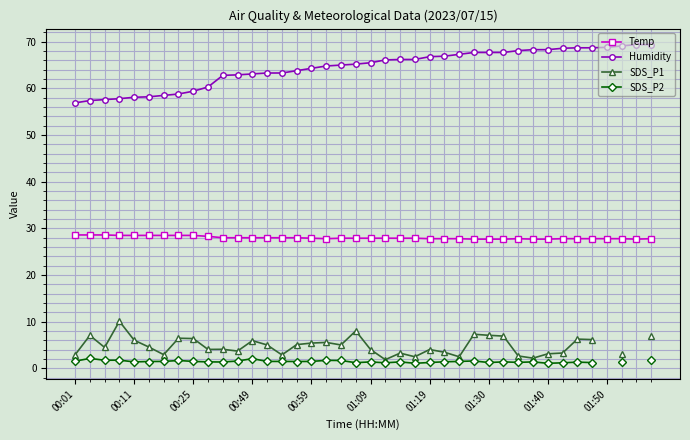

True or false: Temp and Humidity intersect in this chart.

False